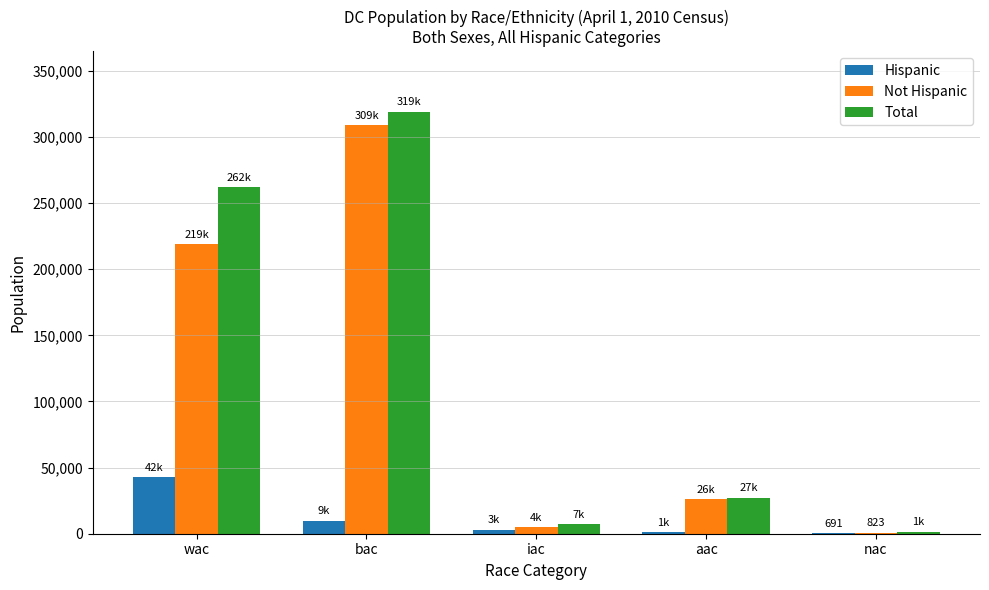

How many groups of bars are there?

5